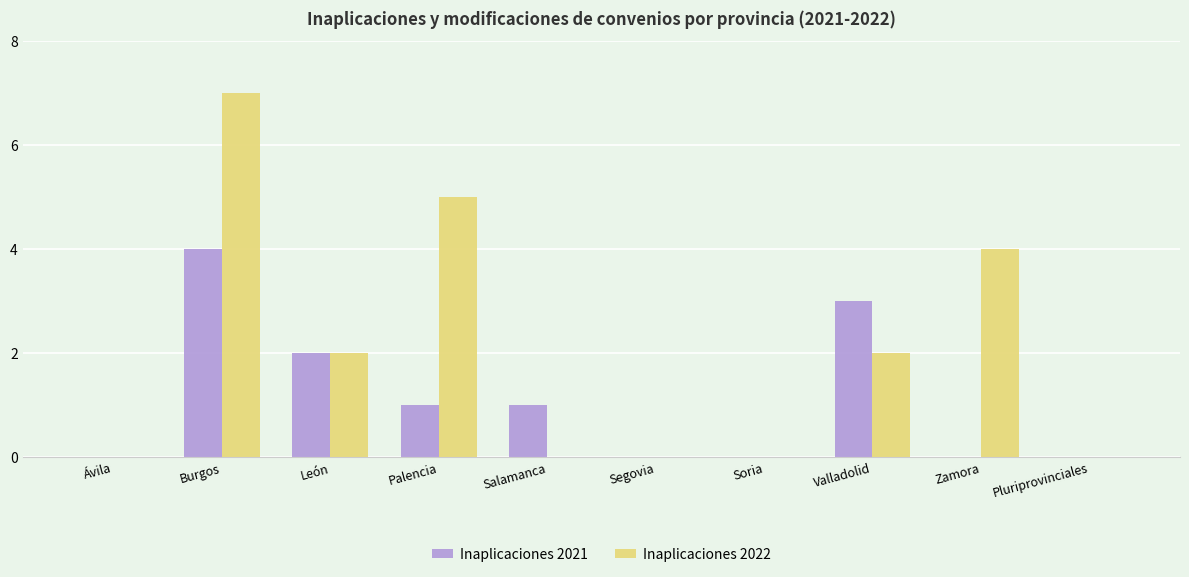

Count the Inaplicaciones 2021 values in the range 0 to 2.

8